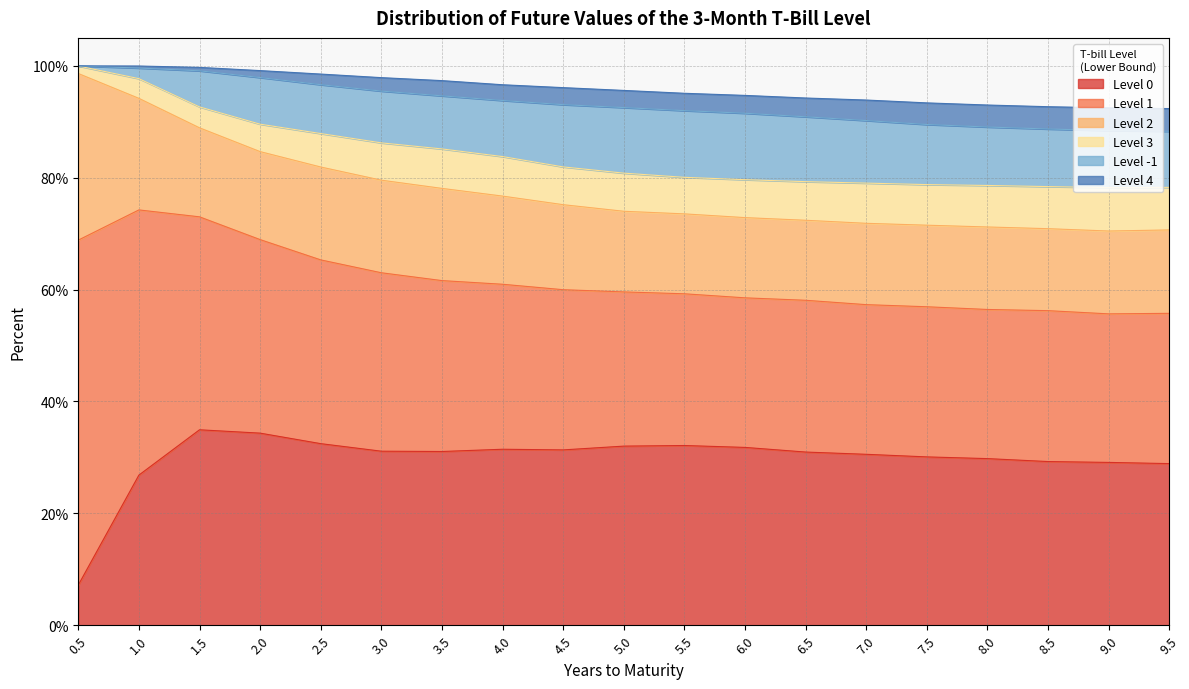

Which has a higher value, 9.0 or 0.5?

9.0